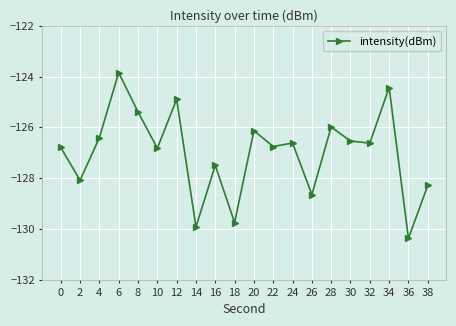

Reading right to left, what are all the values shown in this chart?

38=-128.3	36=-130.4	34=-124.4	32=-126.6	30=-126.5	28=-126.0	26=-128.6	24=-126.6	22=-126.8	20=-126.1	18=-129.7	16=-127.5	14=-129.9	12=-124.9	10=-126.8	8=-125.4	6=-123.8	4=-126.4	2=-128.1	0=-126.8